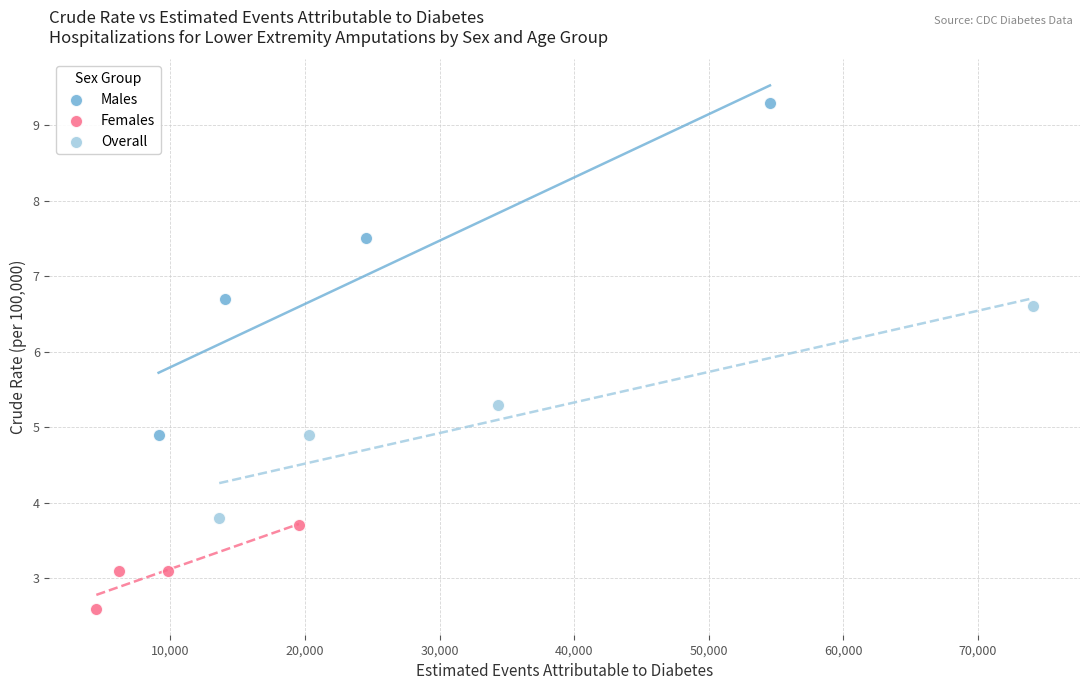

What are all the series names shown in the legend?

Males, Females, Overall